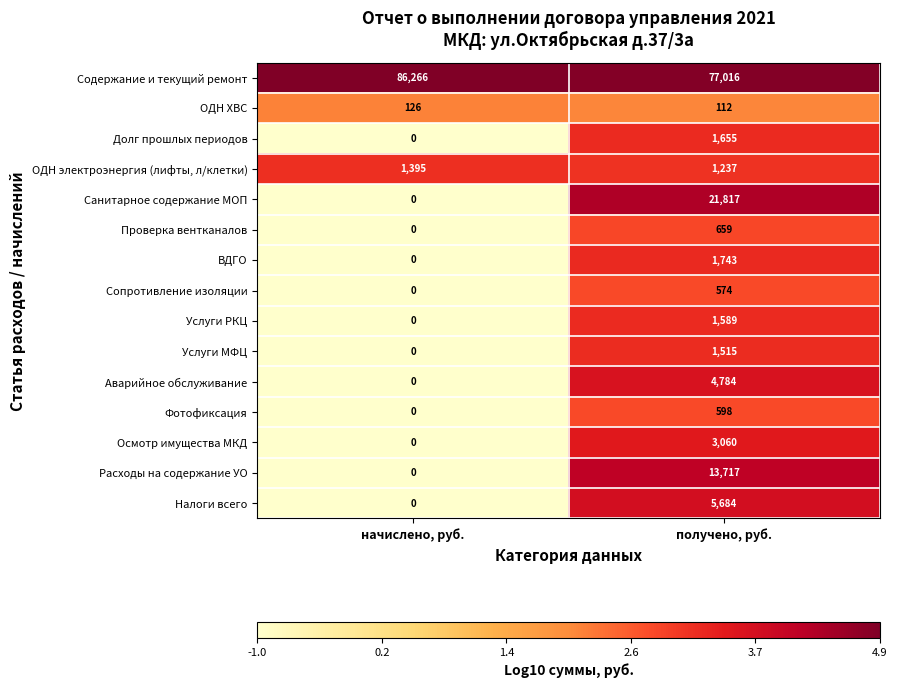

Count the number of data series in this chart.

15